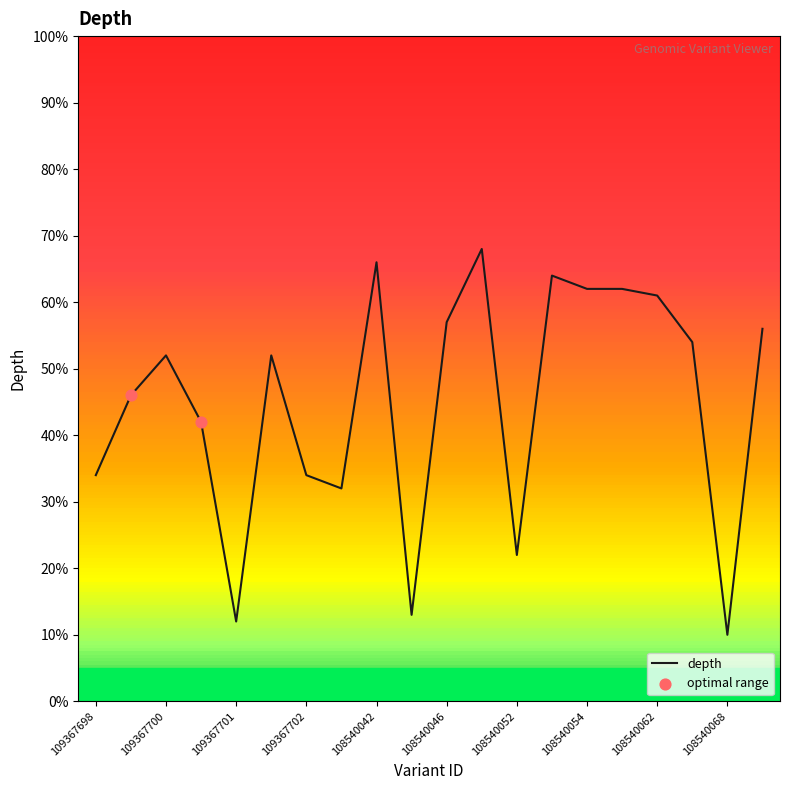

What is the difference between the maximum and minimum values?

58